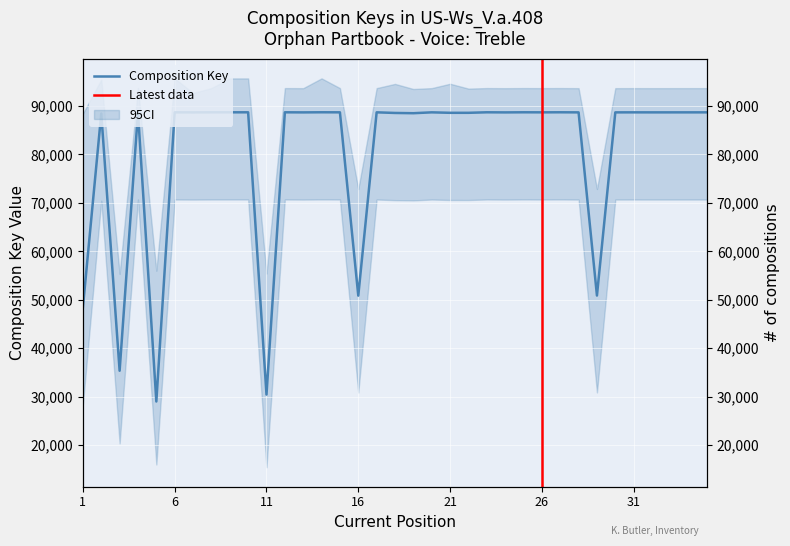

True or false: the data shows 88698 at 23.

True